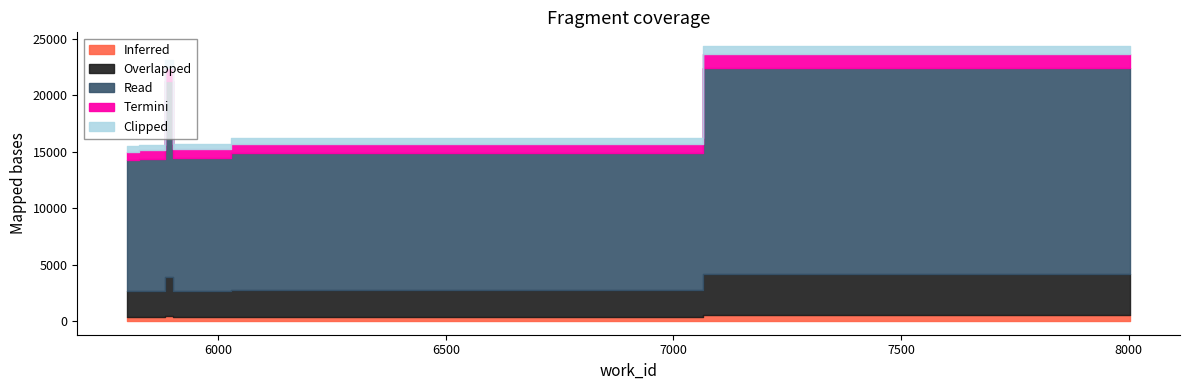

What is the difference between the values at 6136 and 7994?

8159